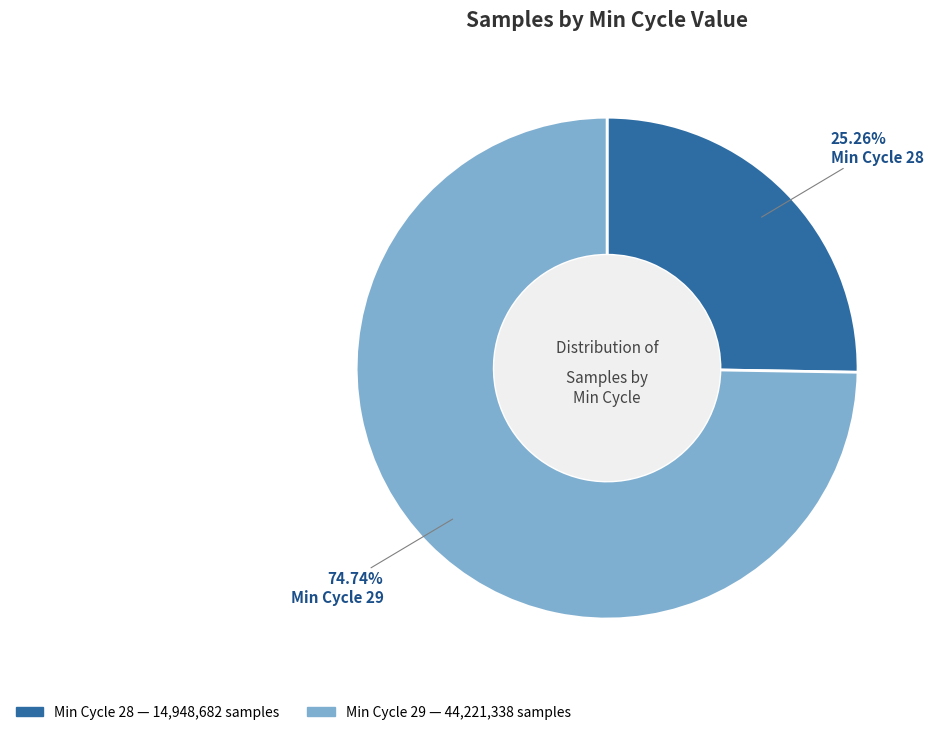

Does any single category account for the majority?

Yes